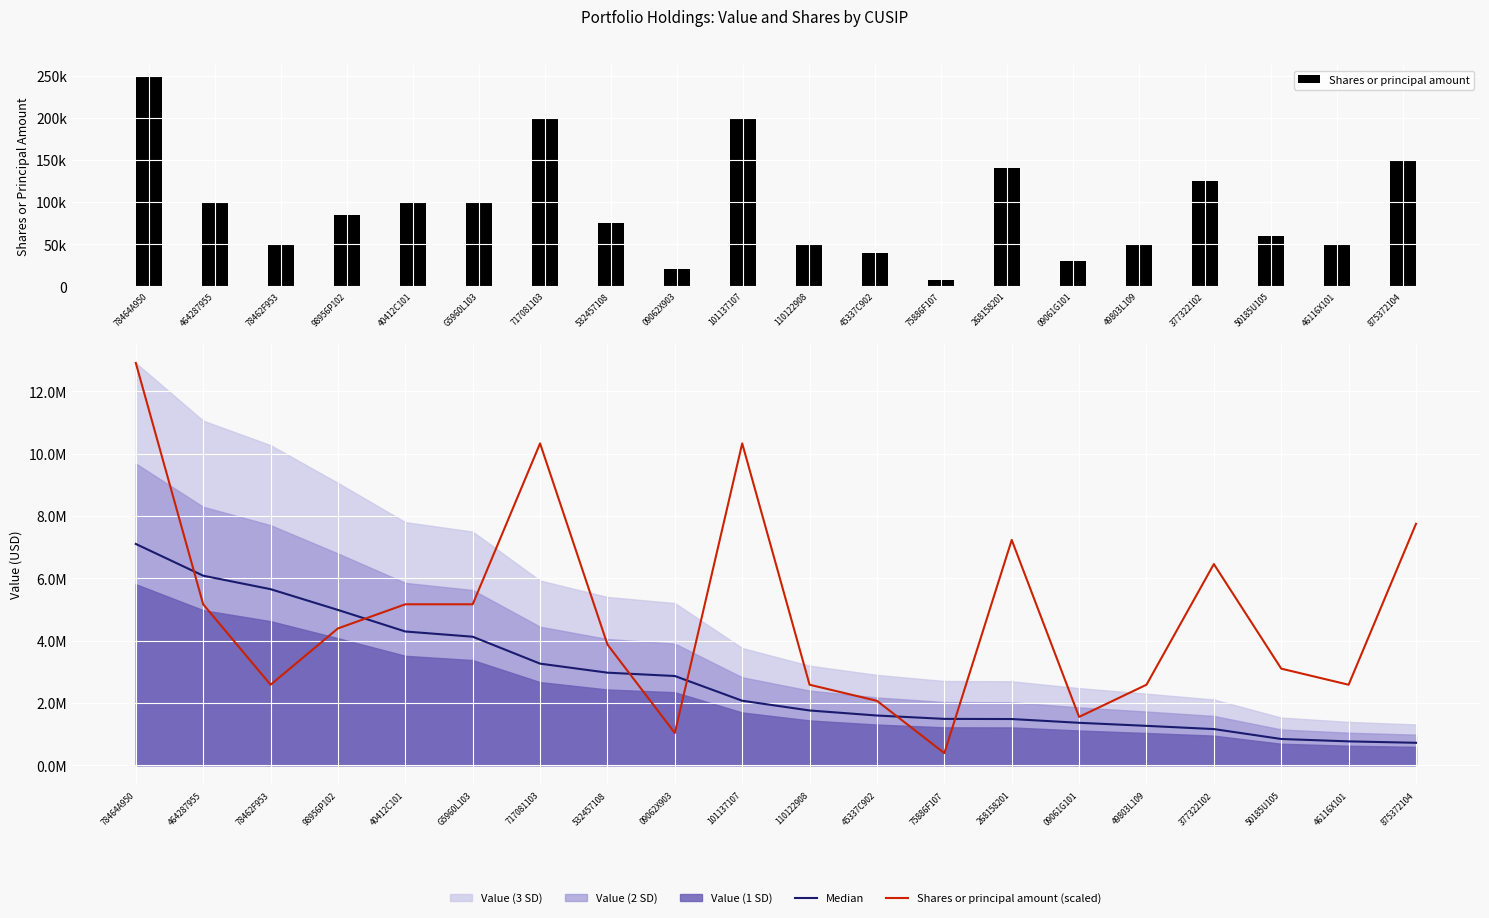

Which series changed the most between 532457108 and 09061G101?

Shares or principal amount (scaled)